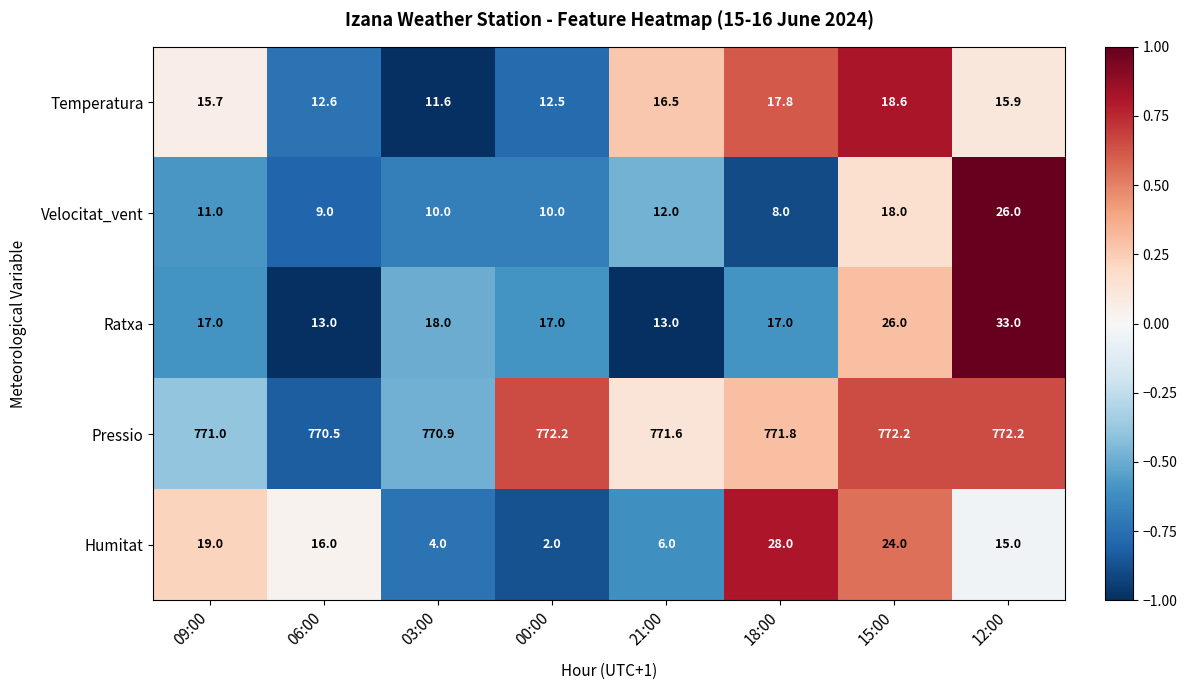

Where is Pressio nearest to the value 771?

09:00